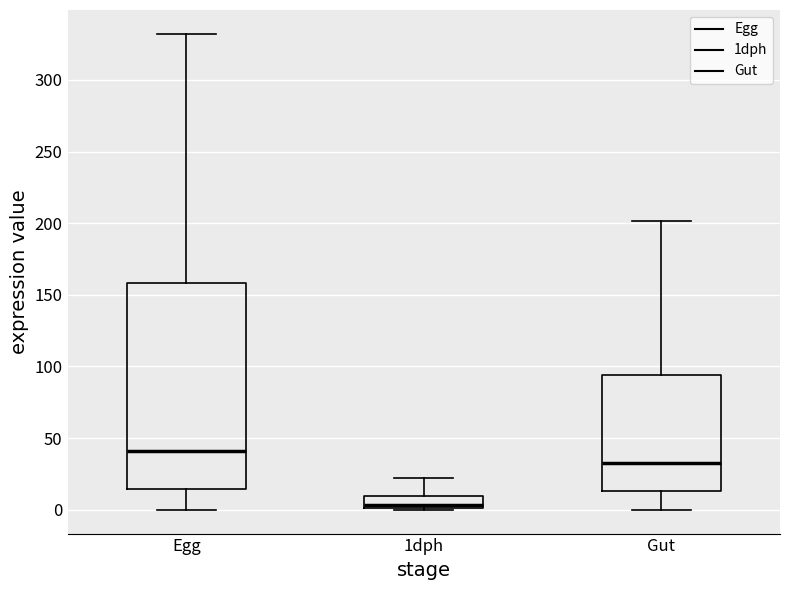

Where does the lower whisker of the box for Gut end on the y-axis? The values are not printed on the chart, so give them approximately, as read against the axis.

0